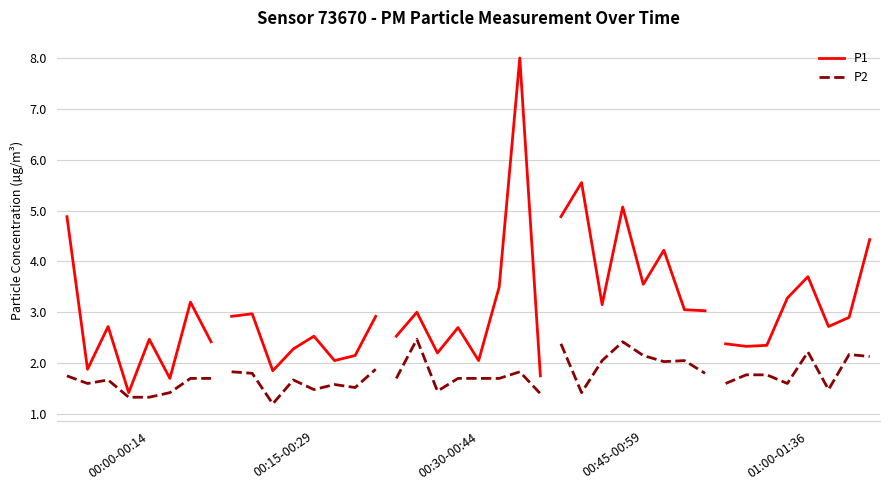

Count the number of data series in this chart.

2